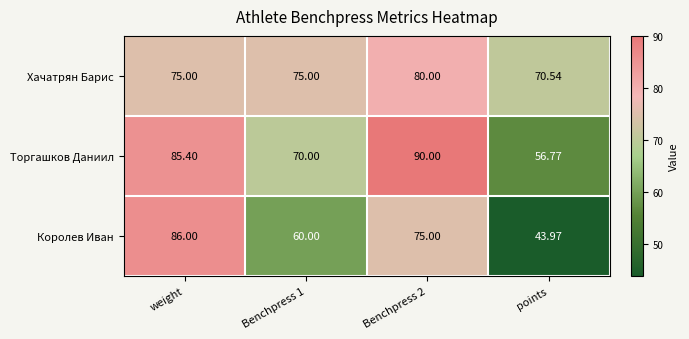

Which category has the lowest value across all series?

points